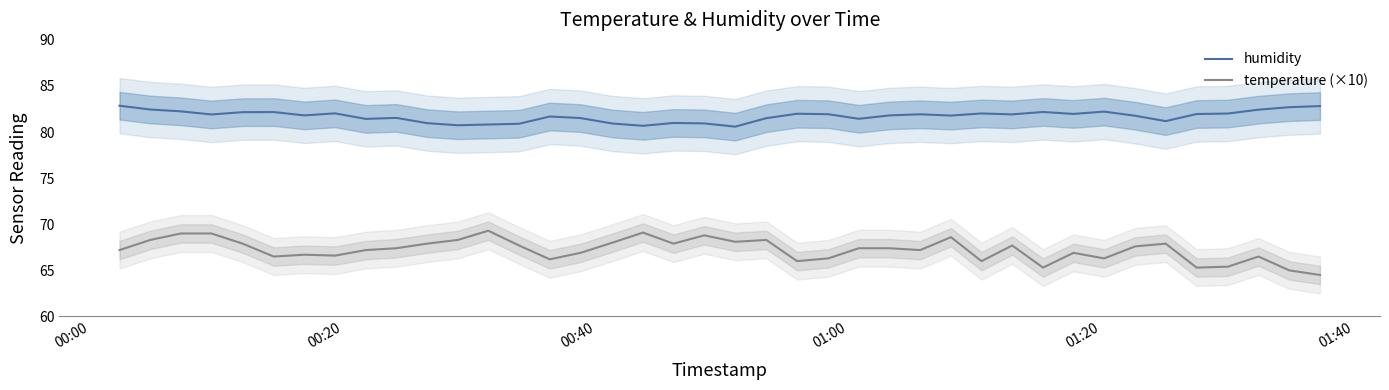

True or false: temperature (×10) and humidity intersect in this chart.

False